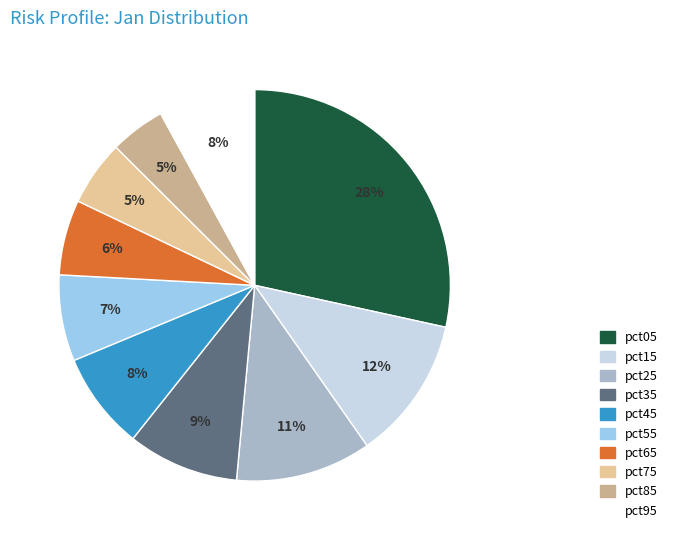

To the nearest percent, what percentage of the pie is pct85?

5%